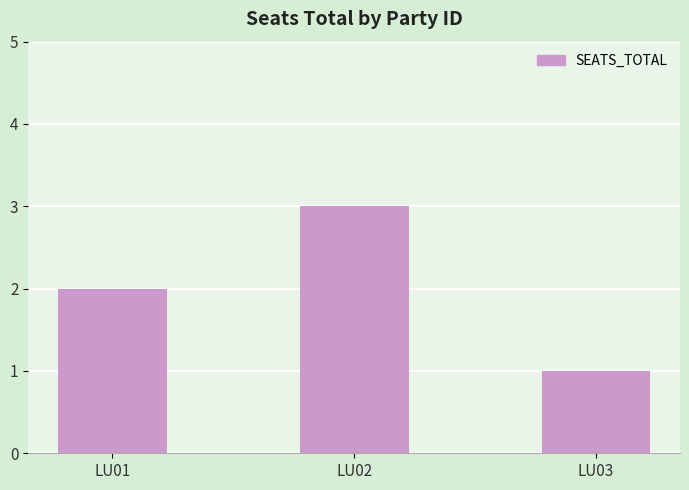

Reading right to left, list all the values displayed in this chart.

1	3	2